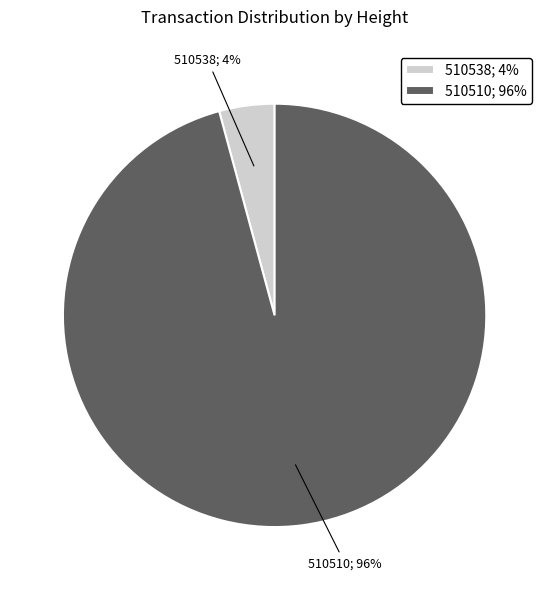

To the nearest percent, what is the difference between the largest and smallest slice percentages?

92%